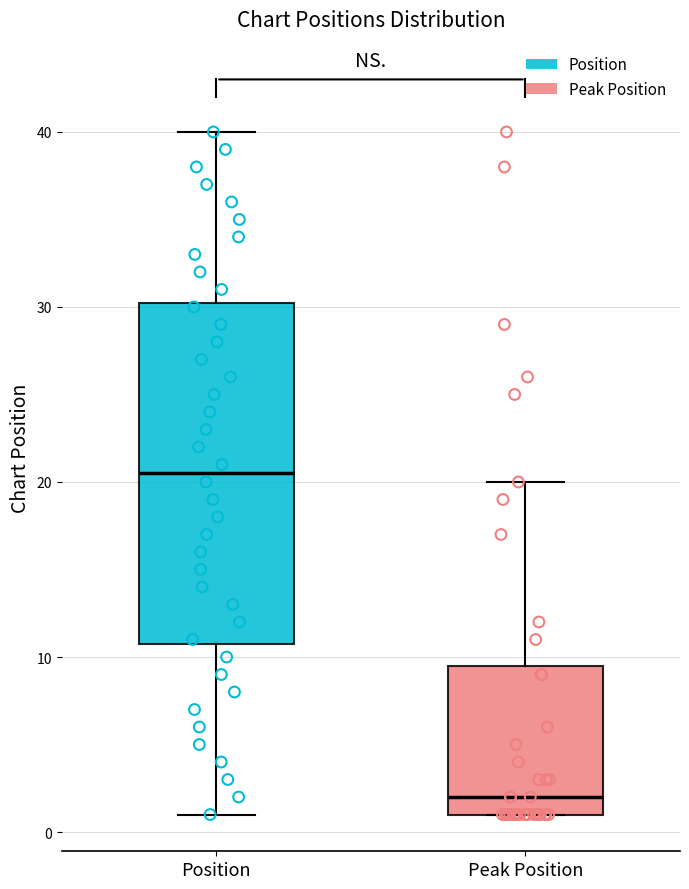

Comparing the boxes themselves (not the whiskers), which one is the tallest?

Position